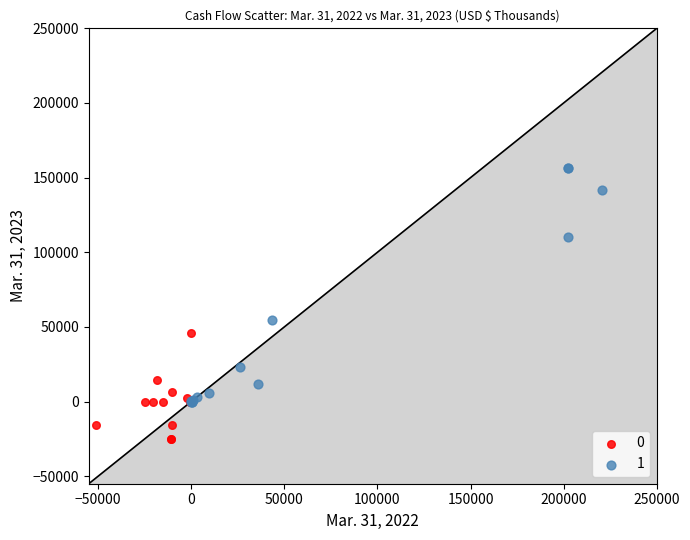

What are all the series names shown in the legend?

0, 1